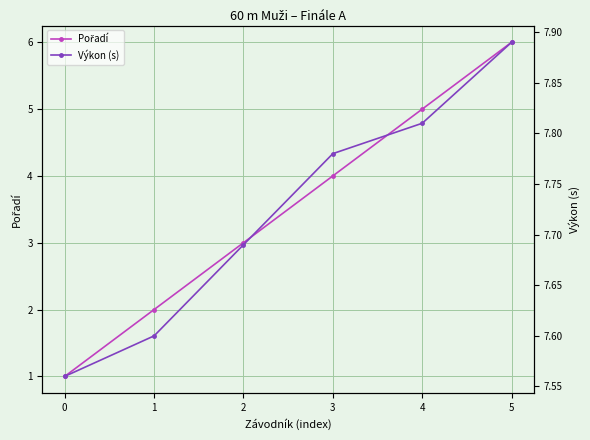

Which series has the largest total across all categories?

Výkon (s)